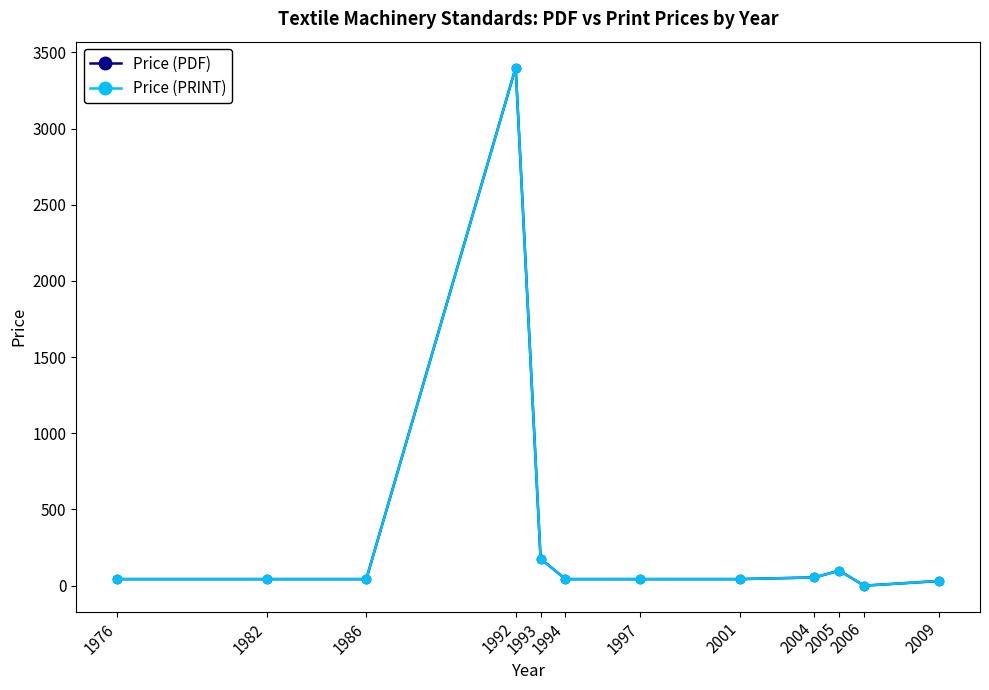

True or false: Price (PRINT) and Price (PDF) intersect in this chart.

False